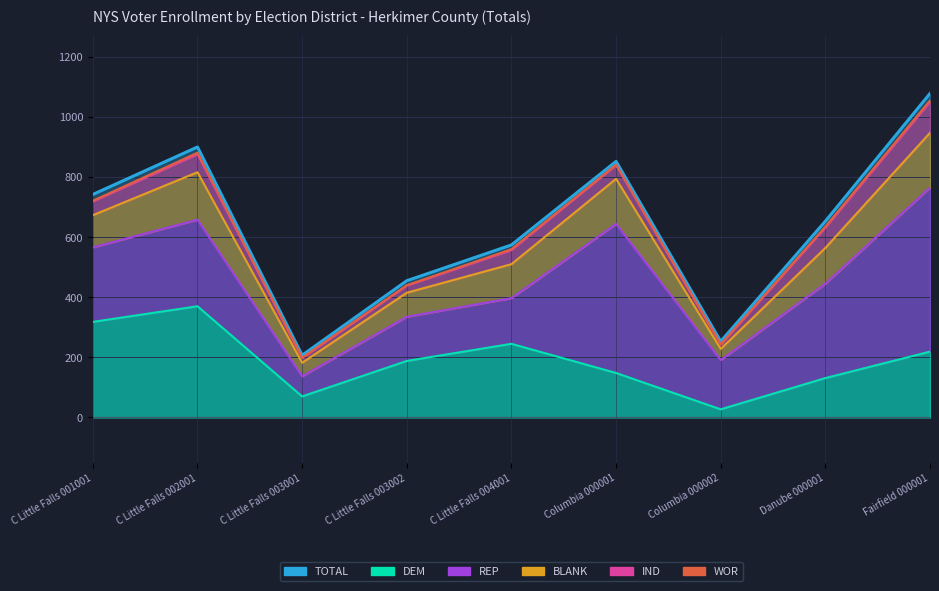

What is the minimum value for TOTAL?

207